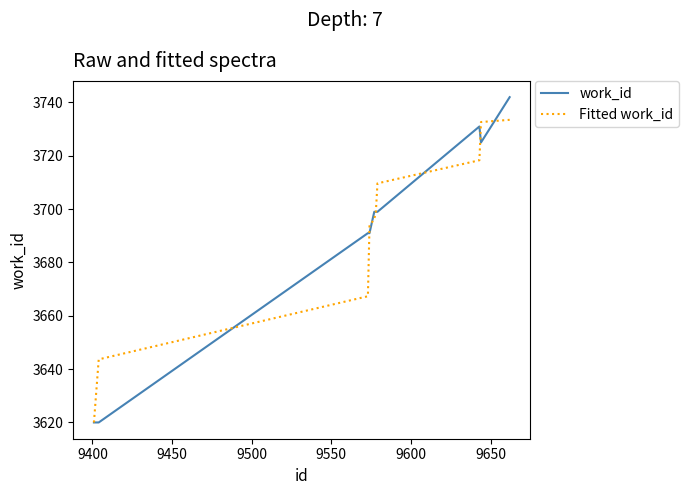

What is the maximum value for work_id?

3742.0